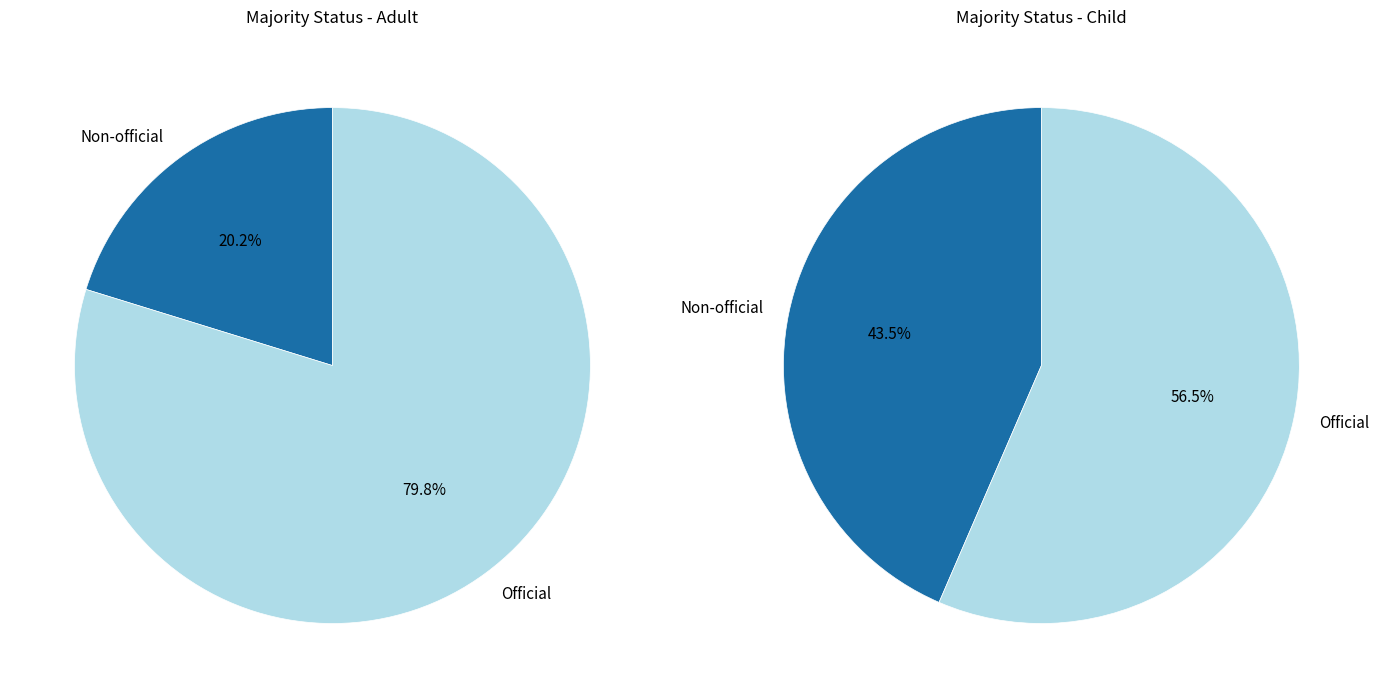

How many segments does this pie chart have?

2